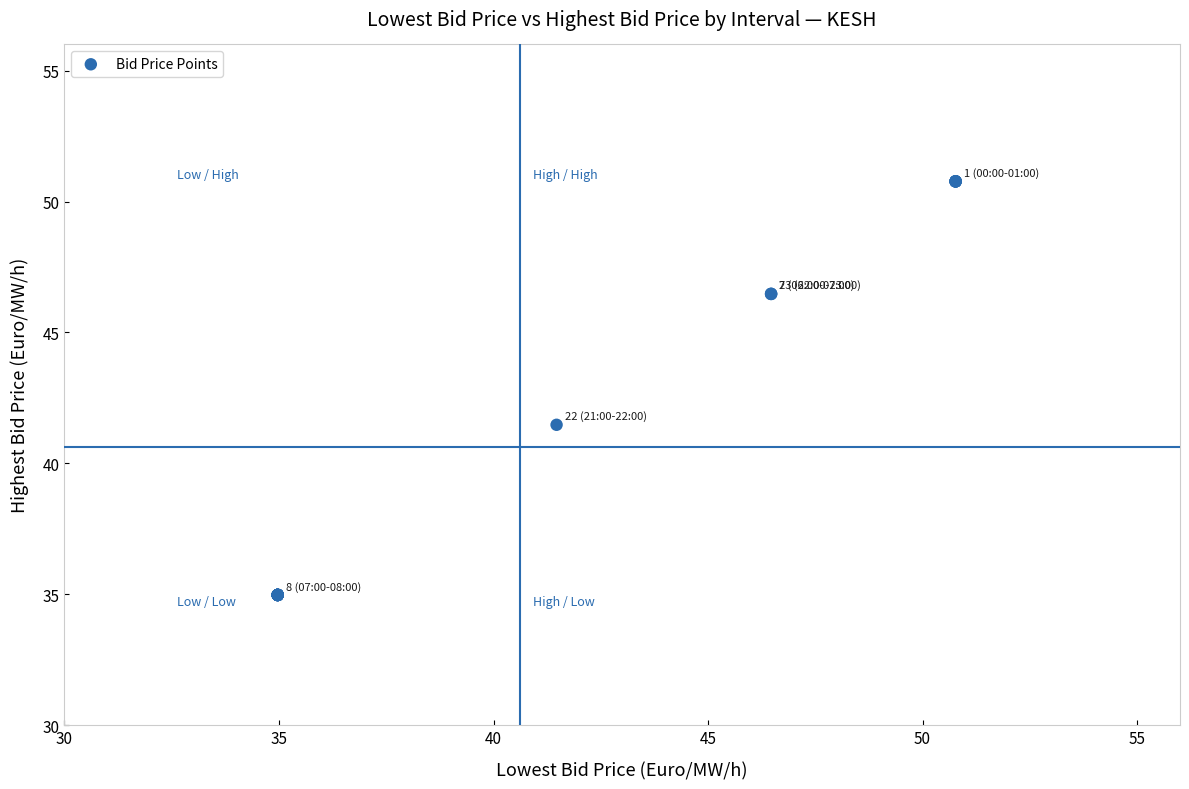

What Y value in the scatter plot is closest to 42?

41.5